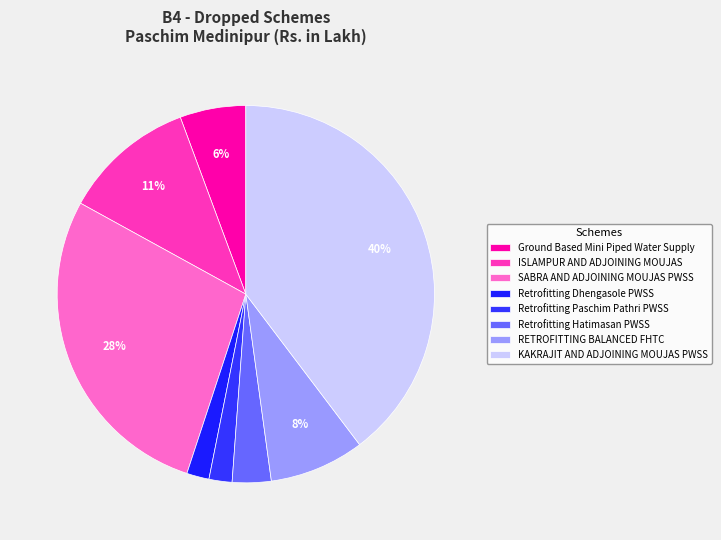

To the nearest percent, what portion does SABRA AND ADJOINING MOUJAS PWSS represent?

28%